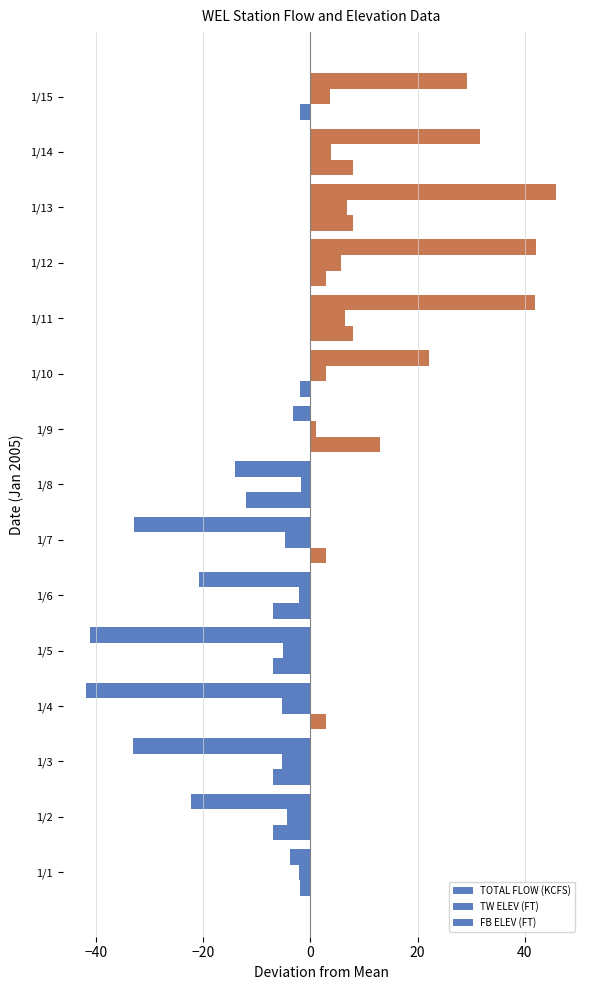

How many values in TOTAL FLOW (KCFS) are above zero?

6